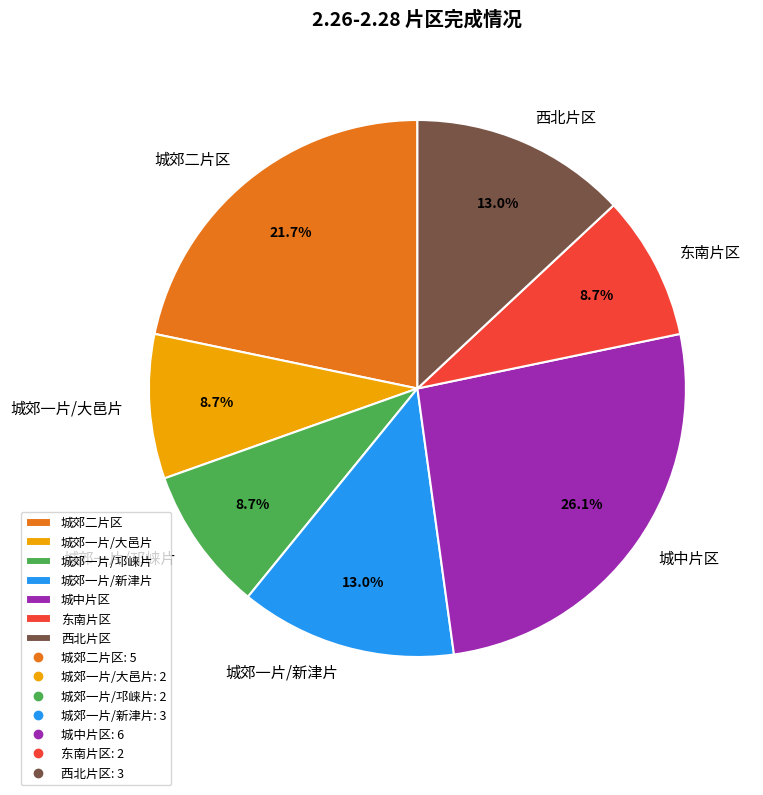

Combined, what portion of the pie is 西北片区 and 城中片区?

39.1%